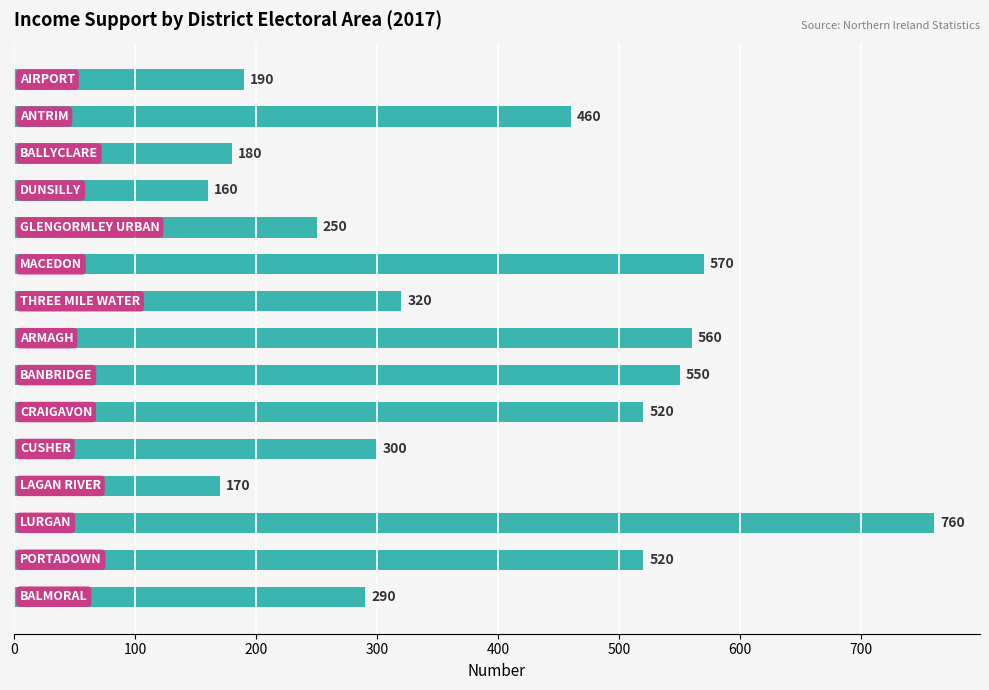

What is the value of the 4th bar from the top?

160